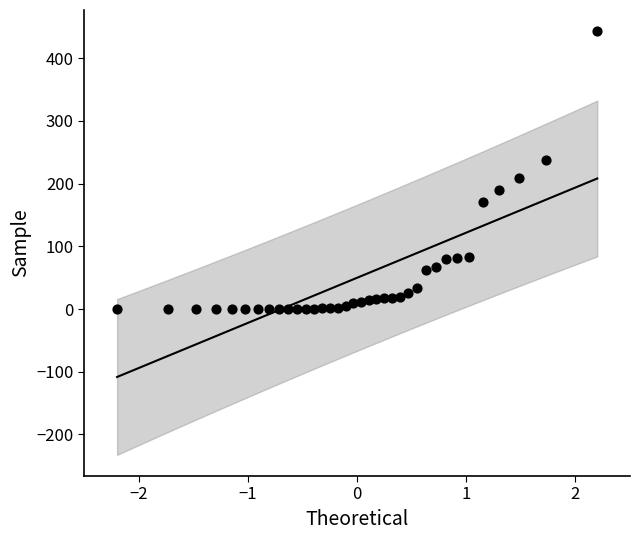

What is the range of Y values (max minus min)?

443